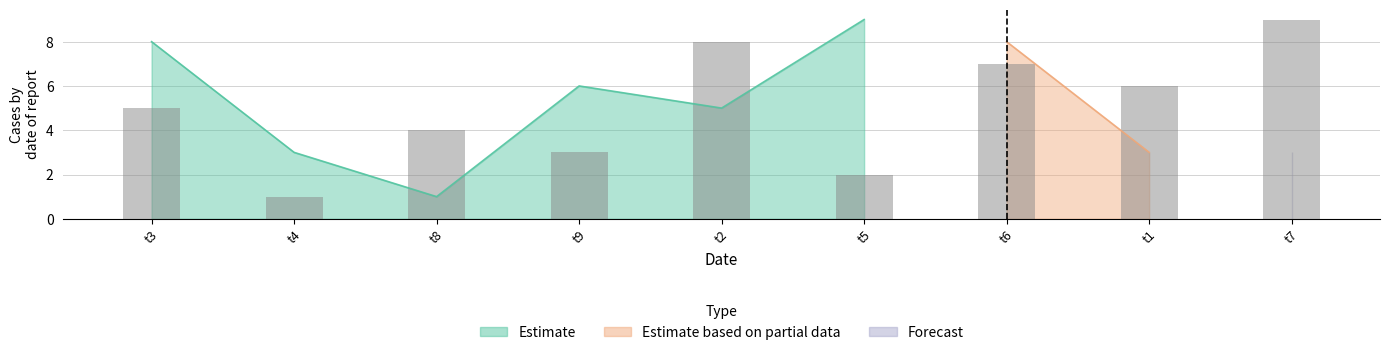

Does the chart contain stacked bars?

No